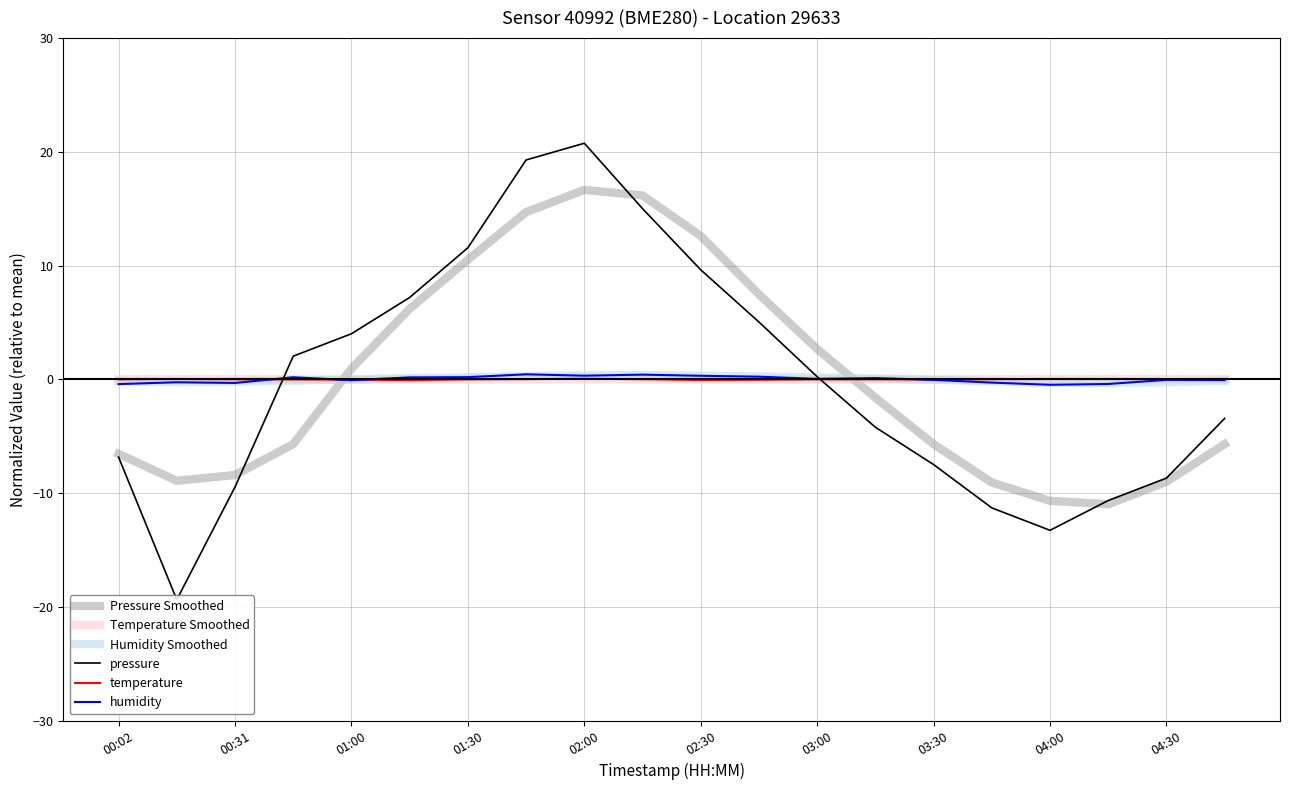

Is it true that Humidity Smoothed equals -0.3 at 04:30?

True